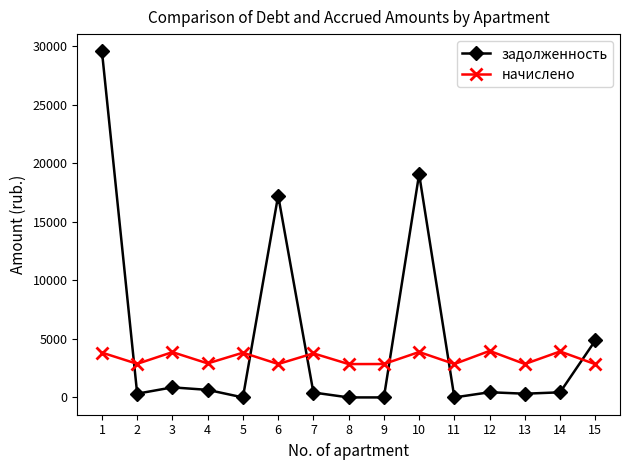

At which category does начислено reach its first local valley?

2